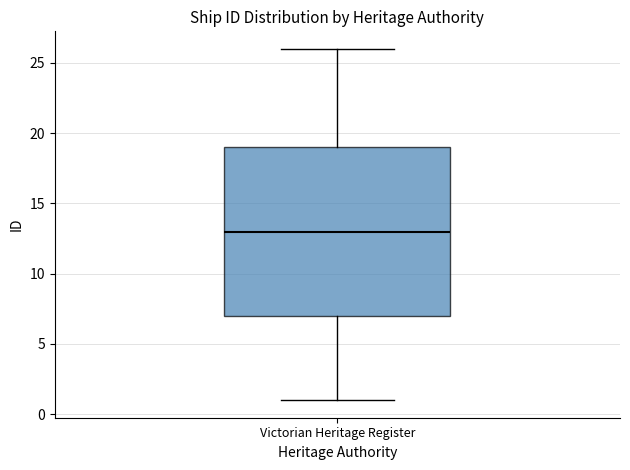

Where does the lower whisker of the box for Victorian Heritage Register end on the y-axis? The values are not printed on the chart, so give them approximately, as read against the axis.

1